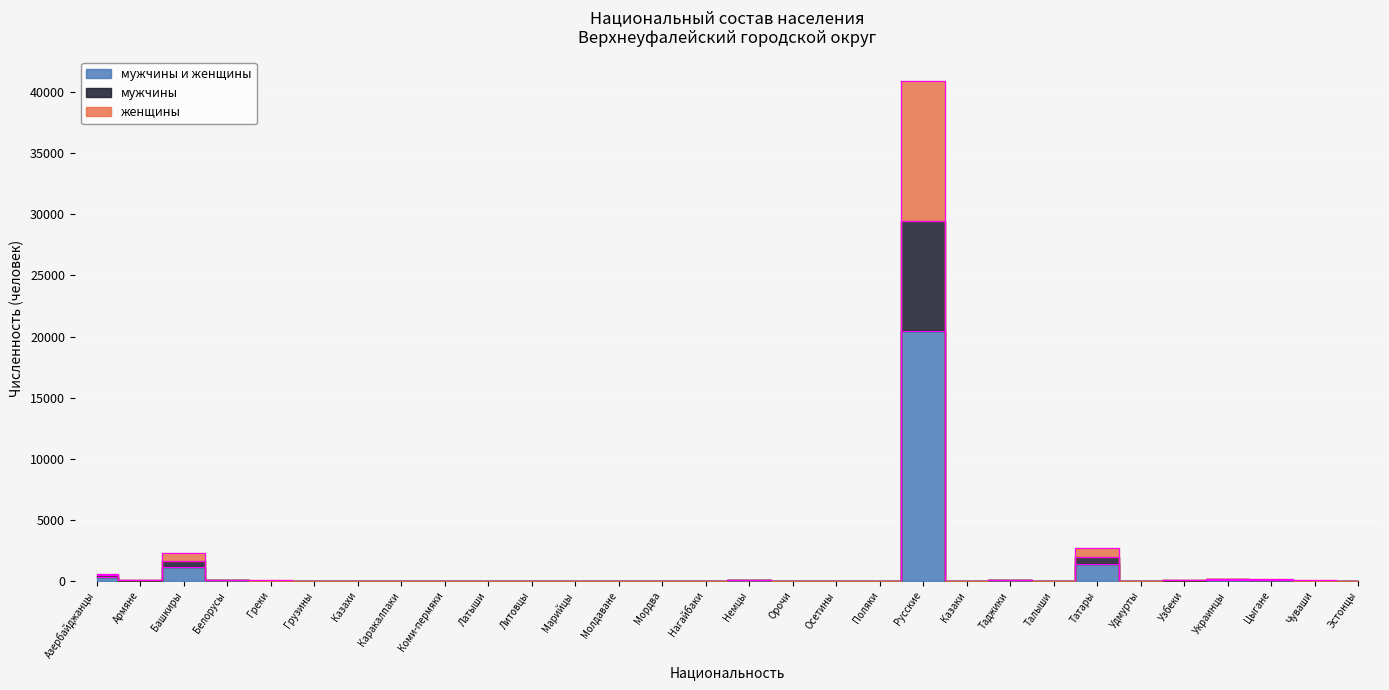

What is the difference between the maximum and second lowest values in the мужчины series?

29425